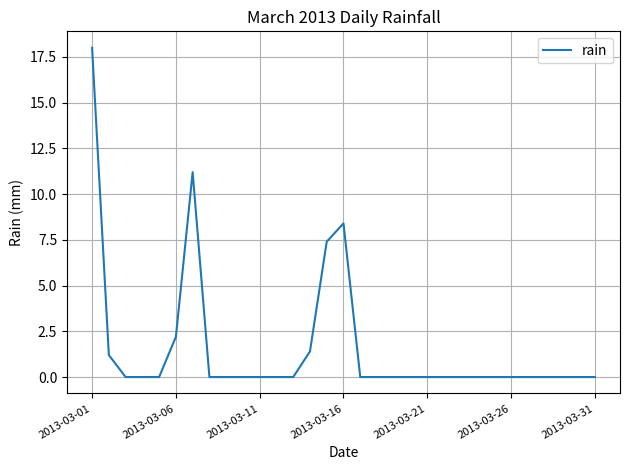

What is the difference between the maximum and minimum values?

18.0